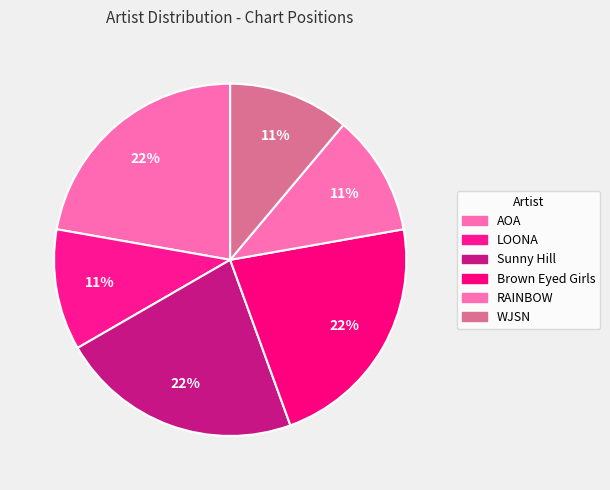

Which has a higher value, Sunny Hill or Brown Eyed Girls?

Sunny Hill